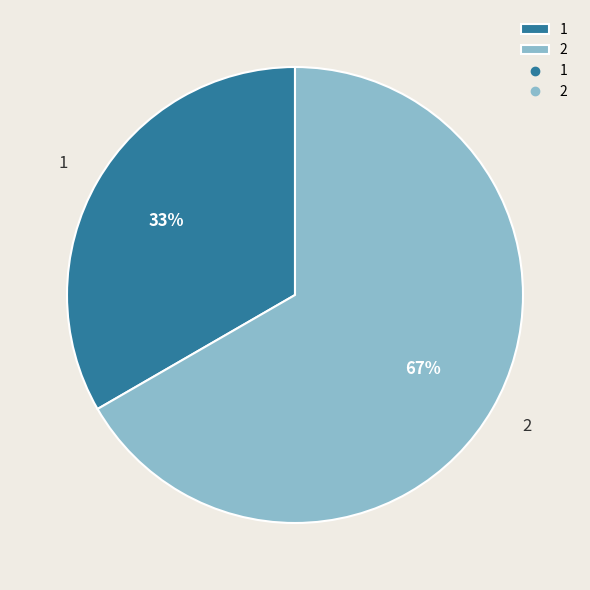

Count the number of slices in the pie.

2